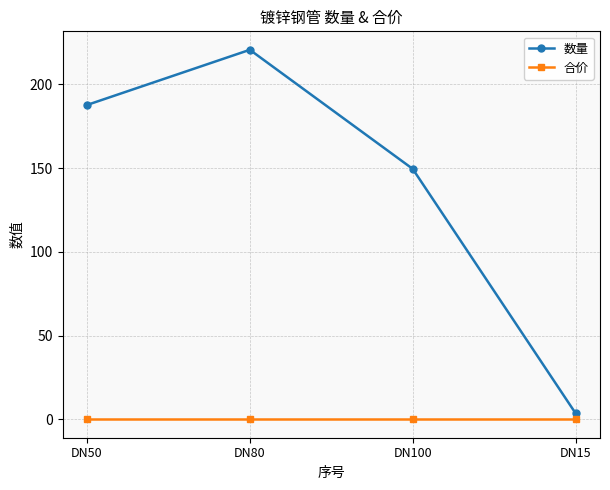

What is the sum of all 数量 values?

561.3